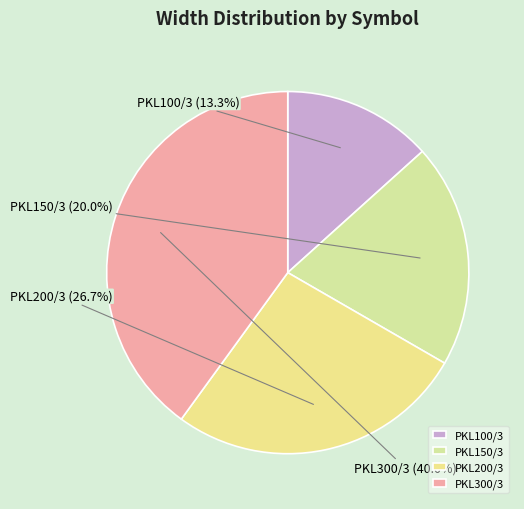

To the nearest percent, what percentage of the pie is PKL300/3?

40%